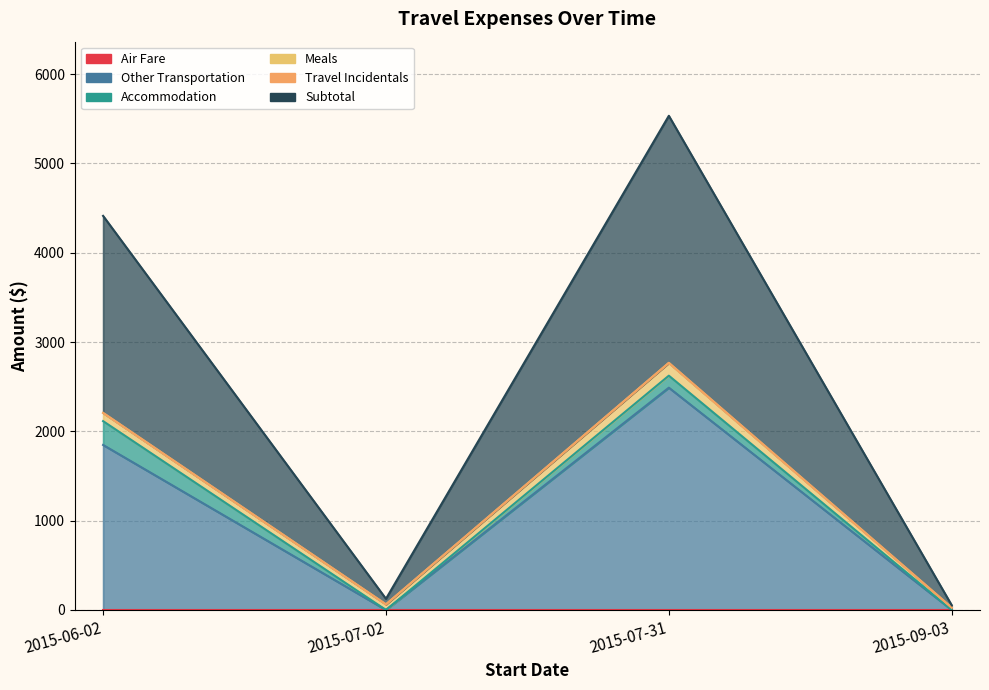

How many distinct data groups are displayed?

6